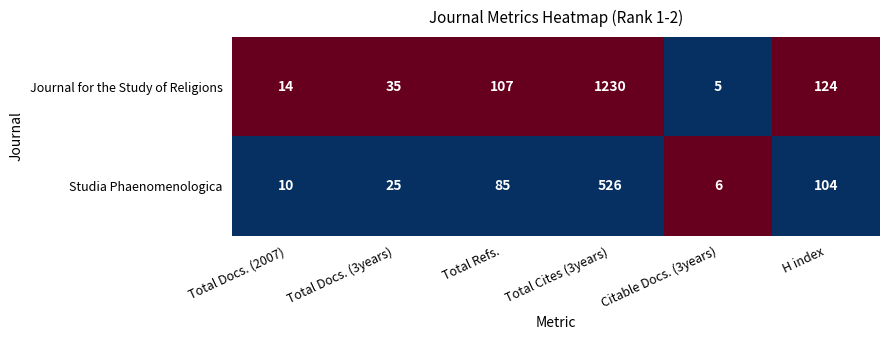

Which series has the largest total across all categories?

Journal for the Study of Religions